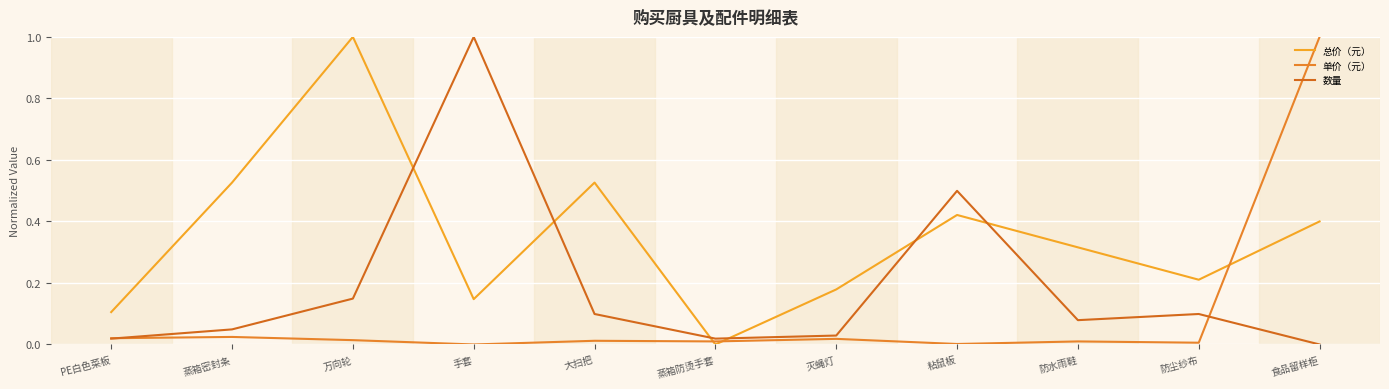

What is the label of the 2nd point from the right?

防尘纱布